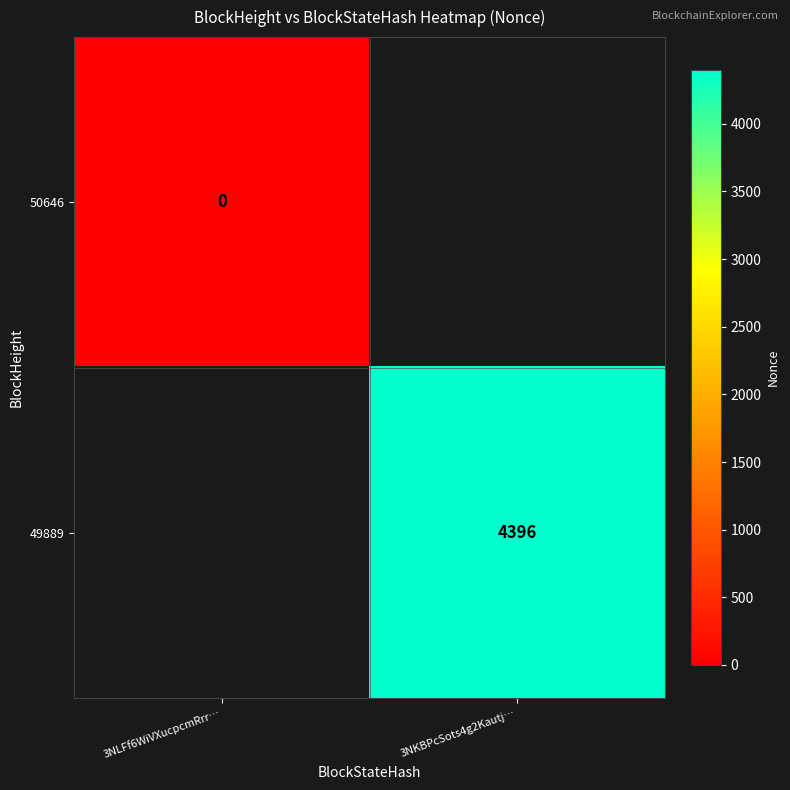

At how many categories does at least one series exceed 2915?

1